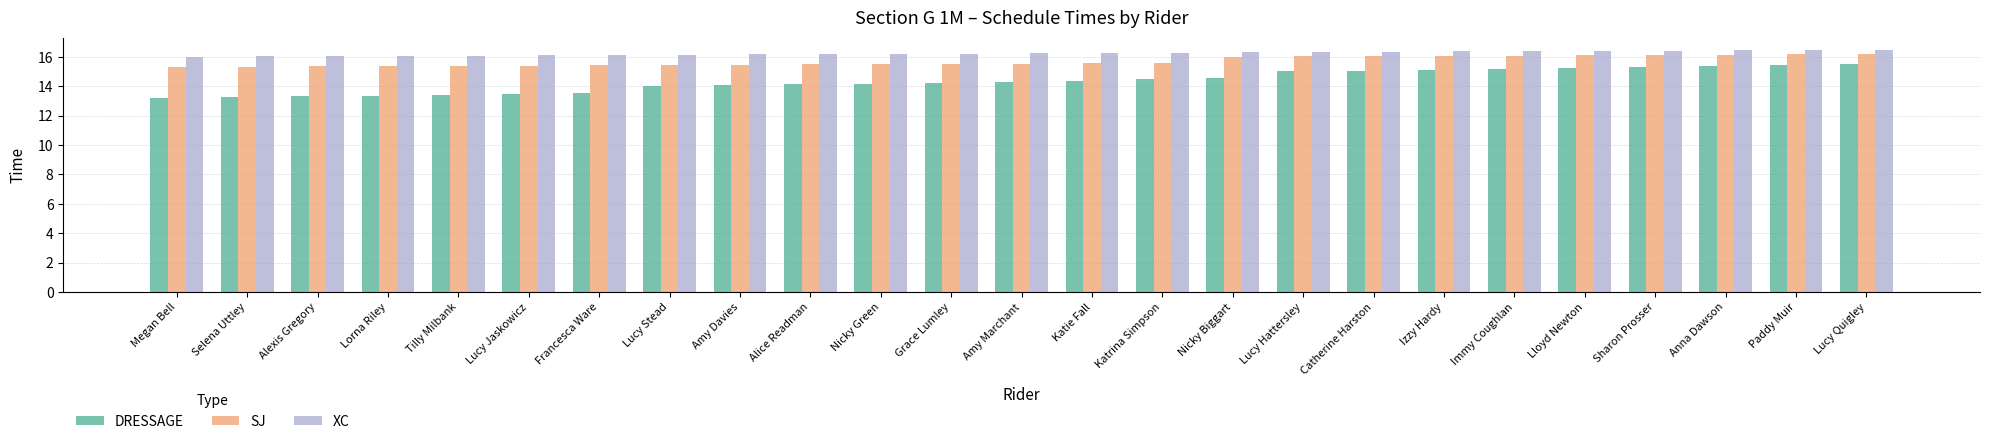

What is the total value across all series at Nicky Biggart?

46.8